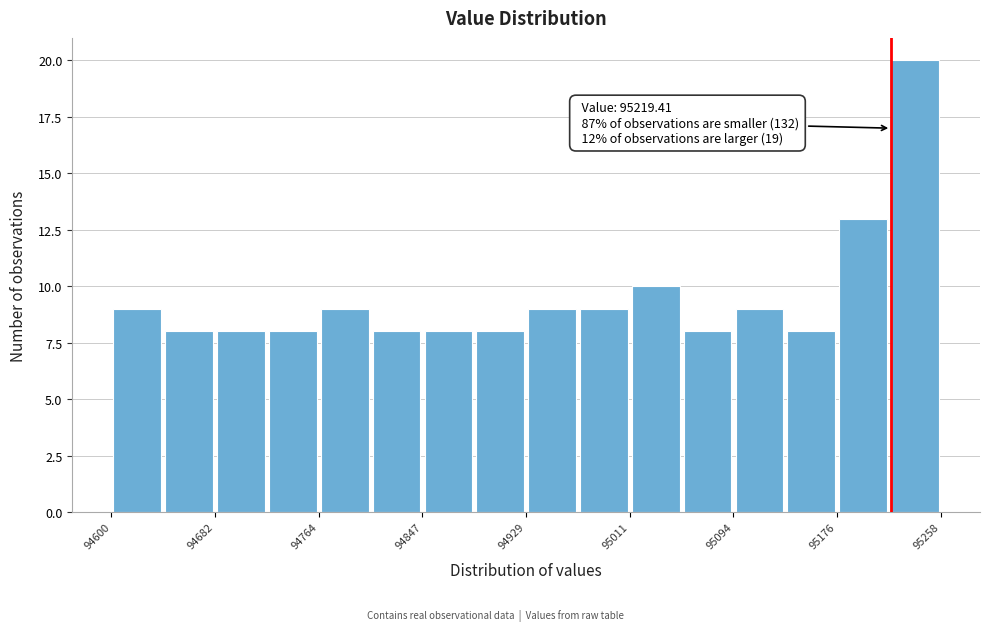

Which range on the x-axis has the tallest bar?

95220 to 95260